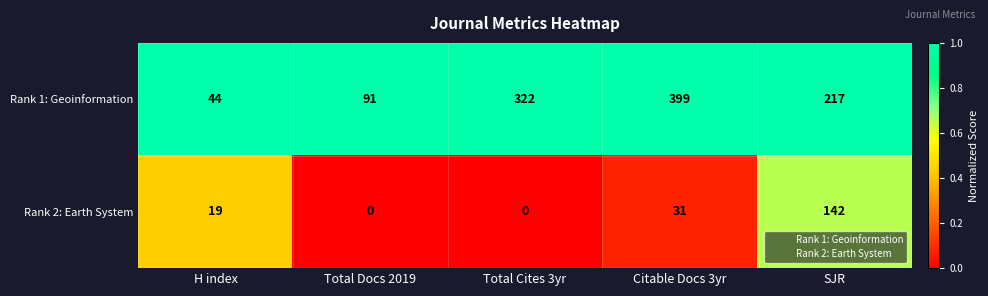

The Rank 1: Geoinformation series shows 399 at Citable Docs 3yr. True or false?

True